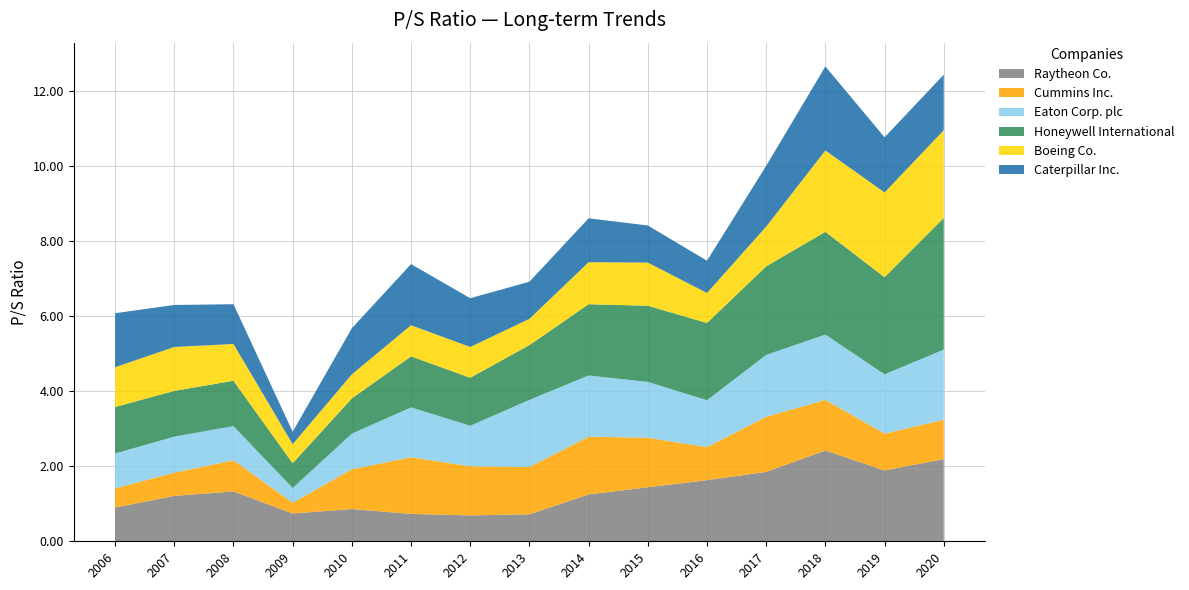

Reading left to right, extract all data points from this chart.

Raytheon Co.: 2006-03-02=0.9	2007-02-22=1.2	2008-02-27=1.3	2009-02-25=0.7	2010-02-24=0.9	2011-02-23=0.7	2012-02-22=0.7	2013-02-13=0.7	2014-02-11=1.2	2015-02-11=1.4	2016-02-10=1.6	2017-02-15=1.9	2018-02-14=2.4	2019-02-13=1.9	2020-02-12=2.2
Cummins Inc.: 2006-03-02=0.5	2007-02-22=0.6	2008-02-27=0.8	2009-02-25=0.3	2010-02-24=1.1	2011-02-23=1.5	2012-02-22=1.3	2013-02-13=1.3	2014-02-11=1.5	2015-02-11=1.3	2016-02-10=0.9	2017-02-15=1.5	2018-02-14=1.4	2019-02-13=1.0	2020-02-12=1.1
Eaton Corp. plc: 2006-03-02=0.9	2007-02-22=1.0	2008-02-27=0.9	2009-02-25=0.4	2010-02-24=0.9	2011-02-23=1.3	2012-02-22=1.1	2013-02-13=1.8	2014-02-11=1.6	2015-02-11=1.5	2016-02-10=1.2	2017-02-15=1.6	2018-02-14=1.7	2019-02-13=1.6	2020-02-12=1.9
Honeywell International: 2006-03-02=1.2	2007-02-22=1.2	2008-02-27=1.2	2009-02-25=0.7	2010-02-24=0.9	2011-02-23=1.4	2012-02-22=1.3	2013-02-13=1.5	2014-02-11=1.9	2015-02-11=2.0	2016-02-10=2.1	2017-02-15=2.4	2018-02-14=2.7	2019-02-13=2.6	2020-02-12=3.5
Boeing Co.: 2006-03-02=1.1	2007-02-22=1.2	2008-02-27=1.0	2009-02-25=0.5	2010-02-24=0.6	2011-02-23=0.8	2012-02-22=0.8	2013-02-13=0.7	2014-02-11=1.1	2015-02-11=1.1	2016-02-10=0.8	2017-02-15=1.1	2018-02-14=2.2	2019-02-13=2.3	2020-02-12=2.3
Caterpillar Inc.: 2006-03-02=1.4	2007-02-22=1.1	2008-02-27=1.1	2009-02-25=0.3	2010-02-24=1.2	2011-02-23=1.6	2012-02-22=1.3	2013-02-13=1.0	2014-02-11=1.2	2015-02-11=1.0	2016-02-10=0.9	2017-02-15=1.6	2018-02-14=2.2	2019-02-13=1.5	2020-02-12=1.5